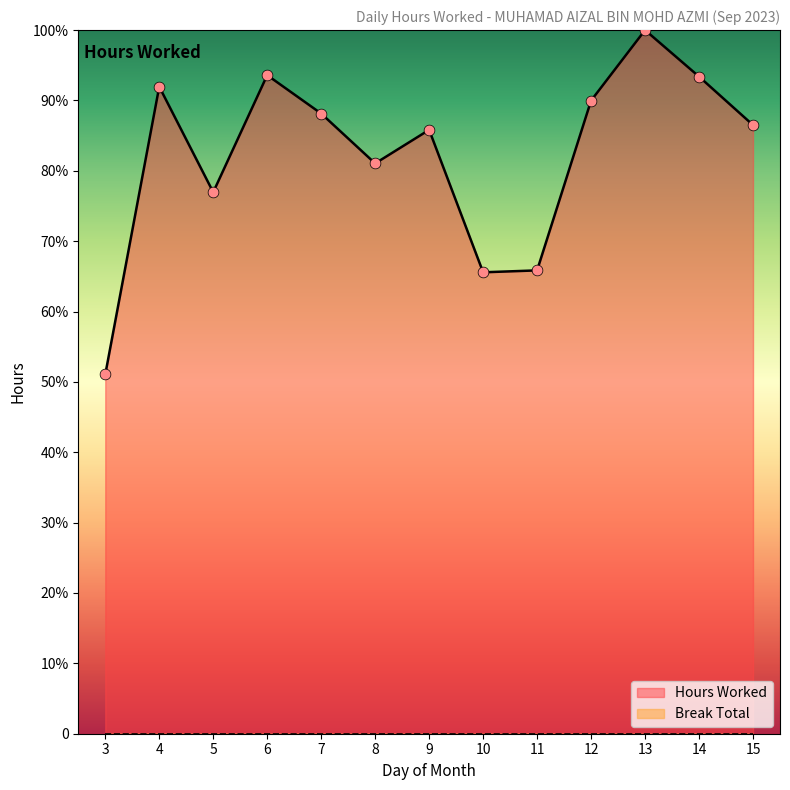

Approximately how many times larger is the value at 9 compared to 11?

1.3